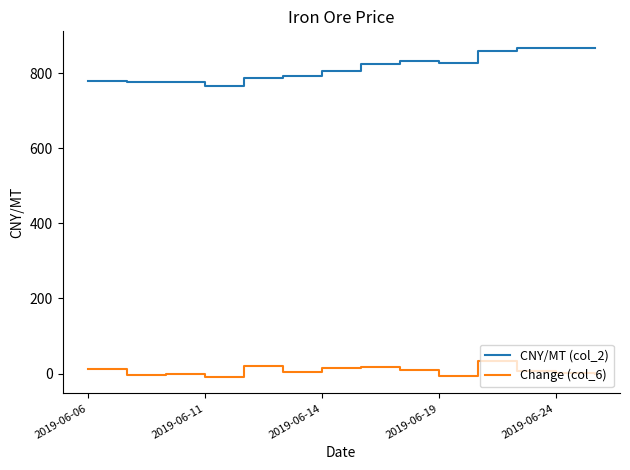

Rank the series by their maximum value, from highest to lowest.

CNY/MT (col_2), Change (col_6)